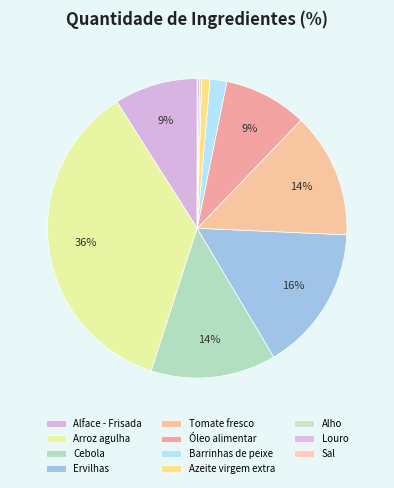

To the nearest percent, what portion does Alface - Frisada represent?

9%